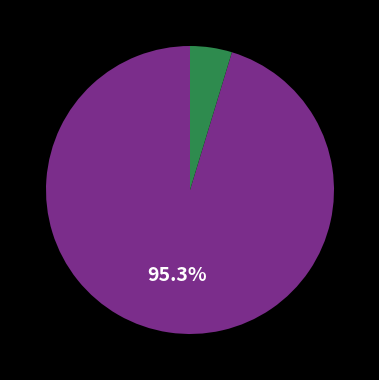

Is there any slice that represents more than half of the pie?

Yes